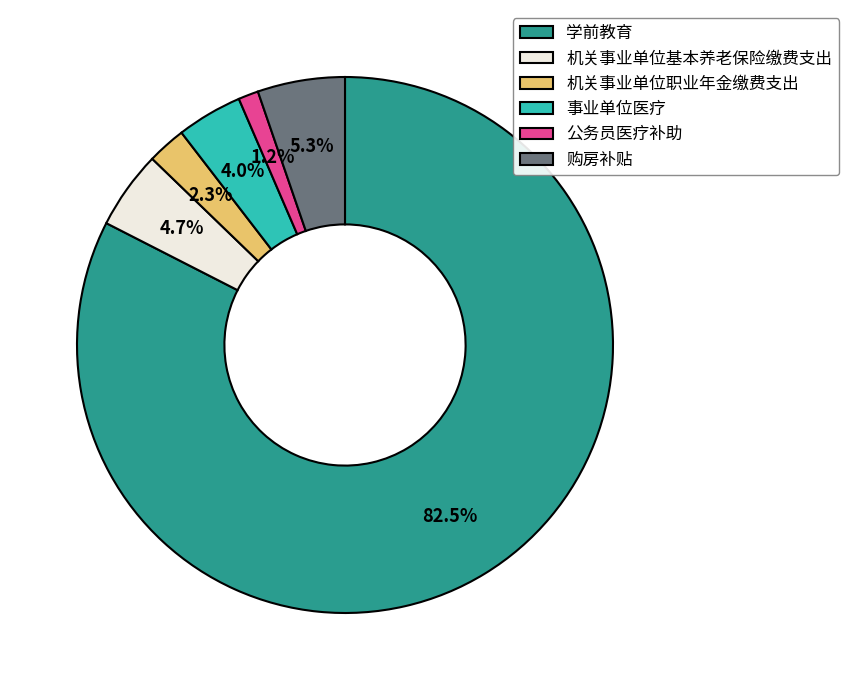

The 购房补贴 slice represents 5% of the pie. True or false?

True